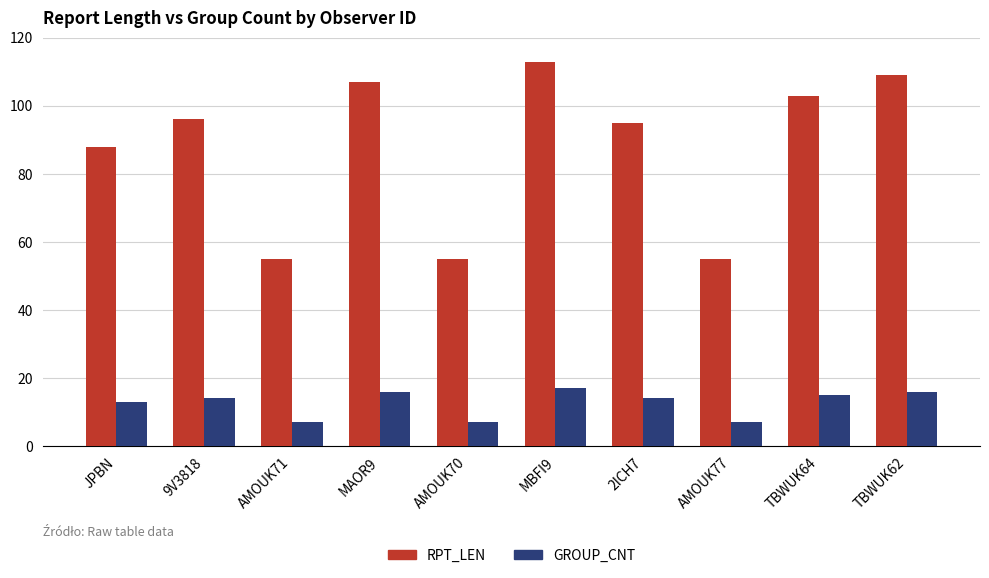

What is the difference between the maximum and minimum values in the RPT_LEN series?

58